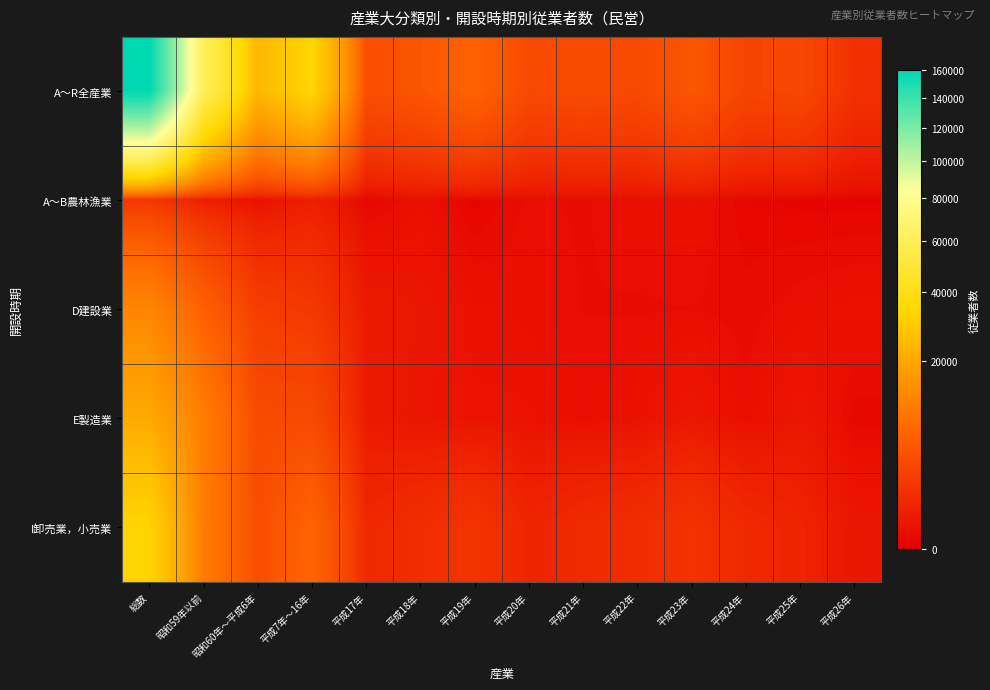

What is the total value across all series at 総数?

228348